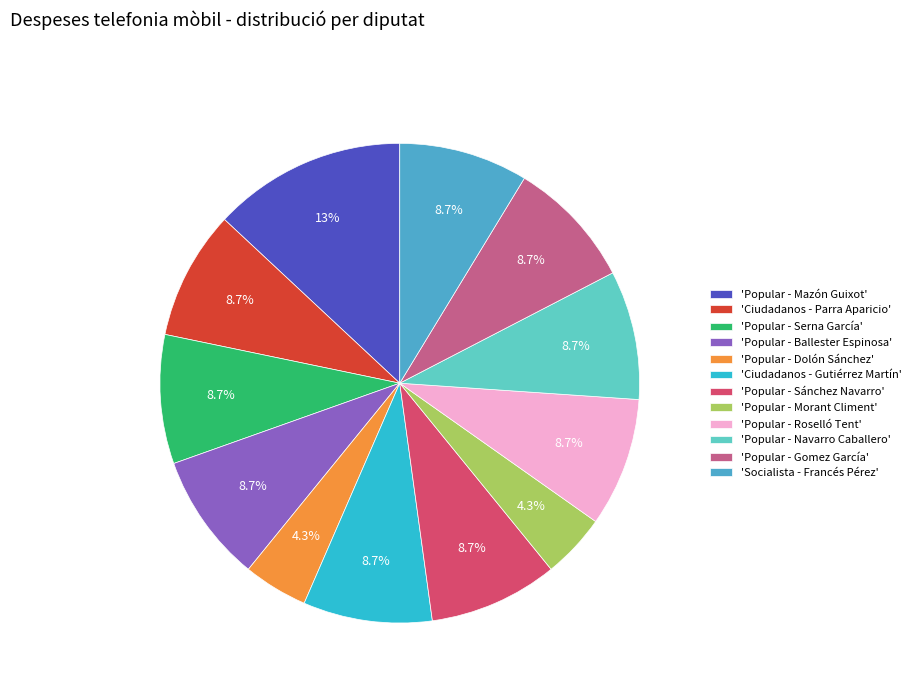

What is the ratio of the value at 'Popular - Mazón Guixot' to the value at 'Ciudadanos - Gutiérrez Martín'?

1.5